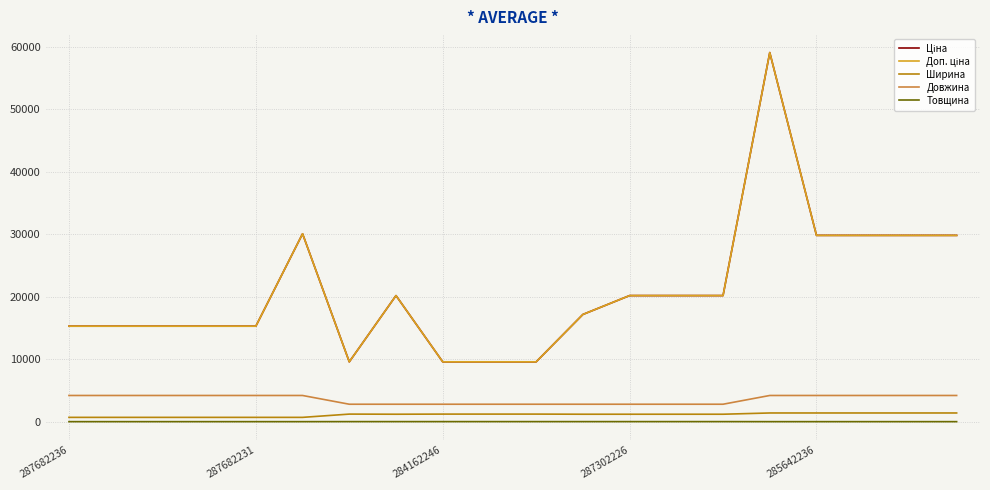

Where is Довжина nearest to the value 3500?

287682236